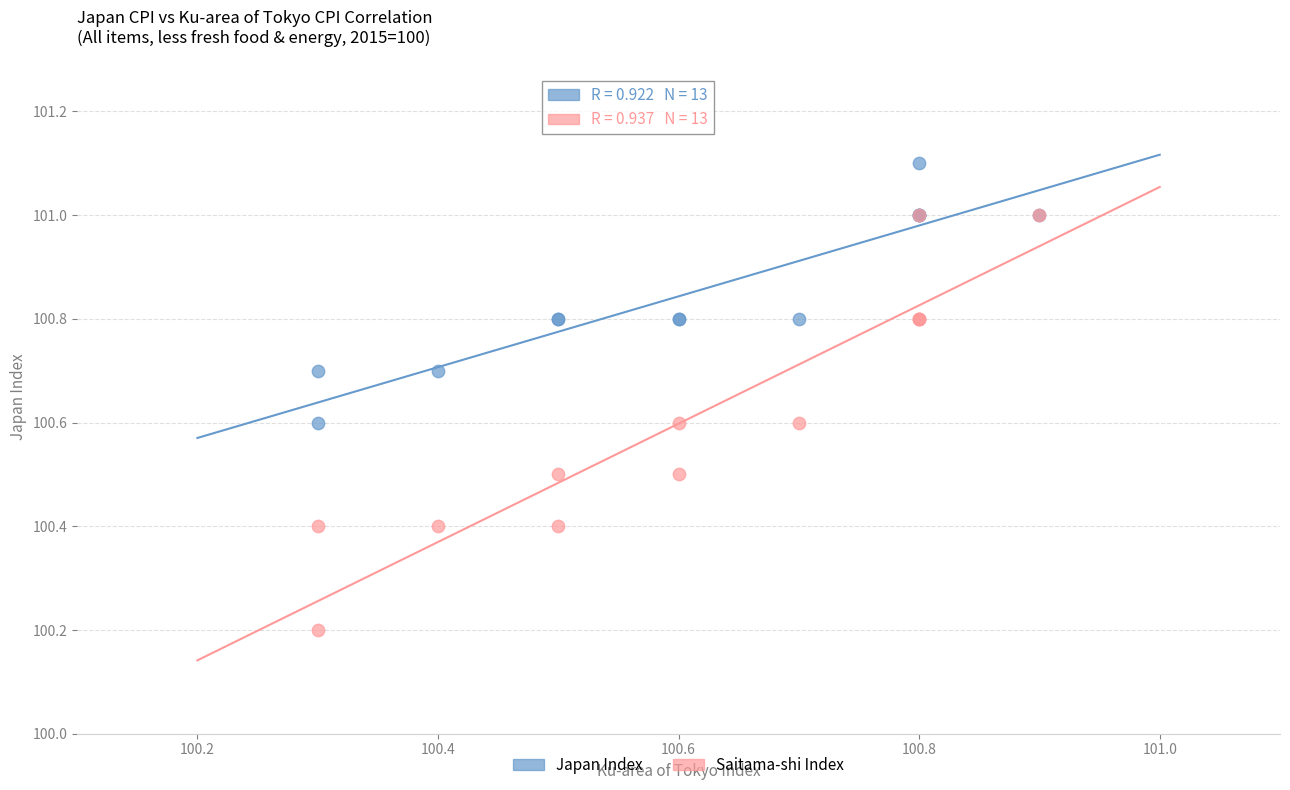

Which series has the largest Y range (max minus min)?

Saitama-shi Index